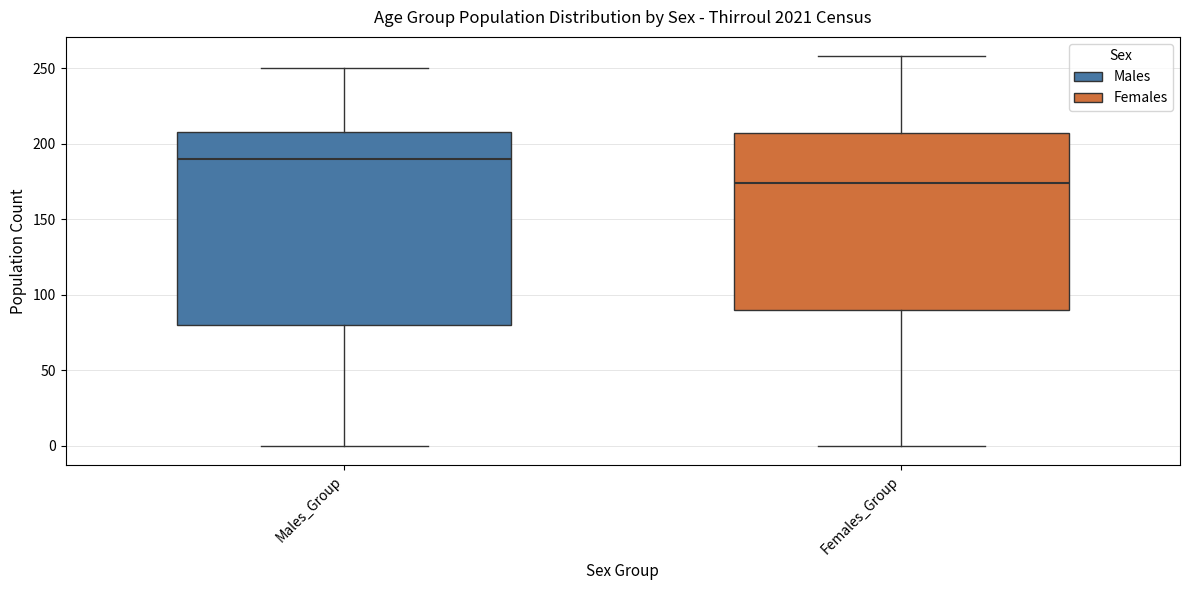

Reading left to right, transcribe this box plot: for each box, give where its median line is, the range the box spans, and where its two whiskers end, as read against the y-axis. The values are not printed on the chart, so give them approximately, as read against the axis.

Males_Group: median 190, box 80 to 210, whiskers 0 to 250
Females_Group: median 175, box 90 to 210, whiskers 0 to 260